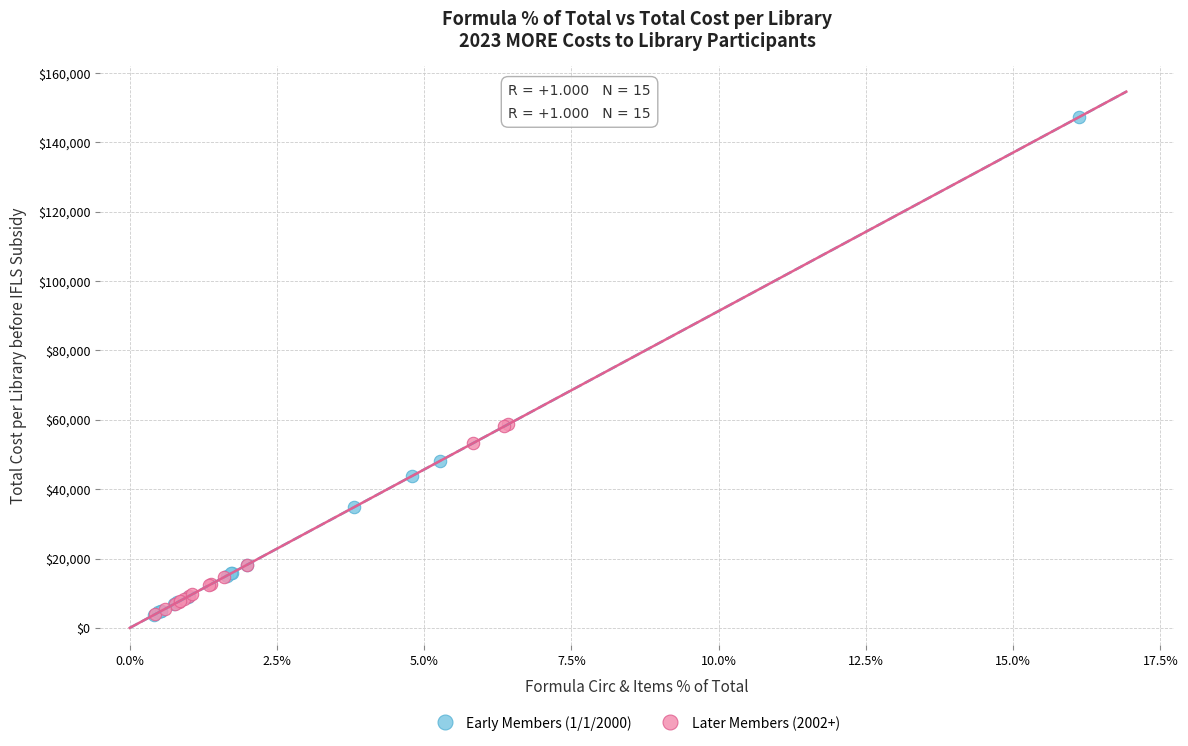

Which series reaches the maximum Y coordinate?

Early Members (1/1/2000)